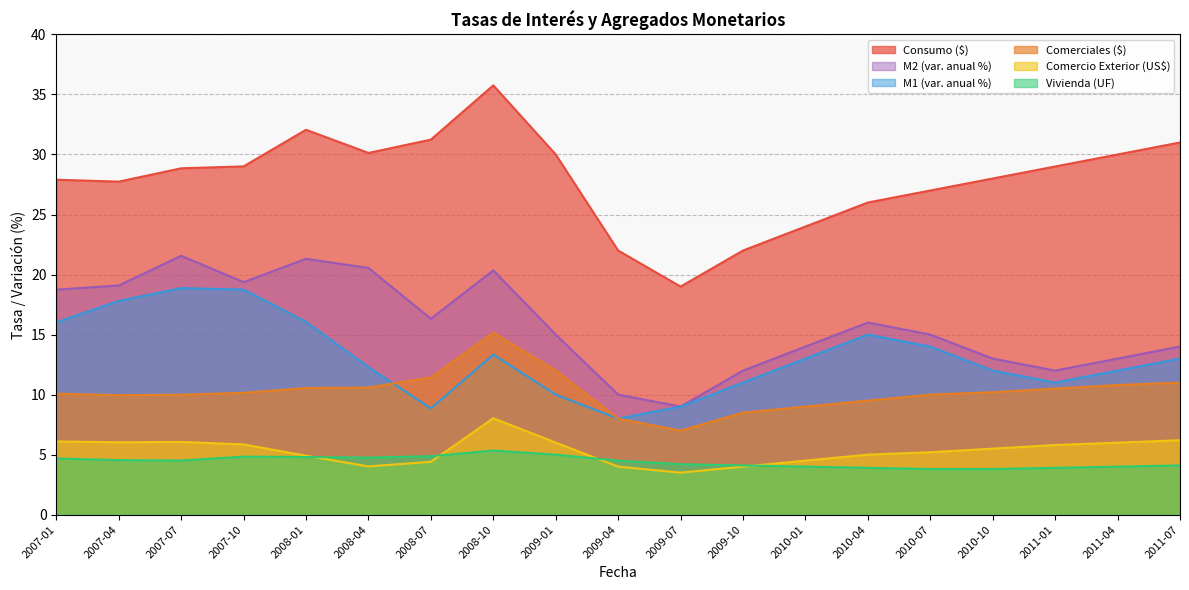

How many categories are shown in the chart?

19